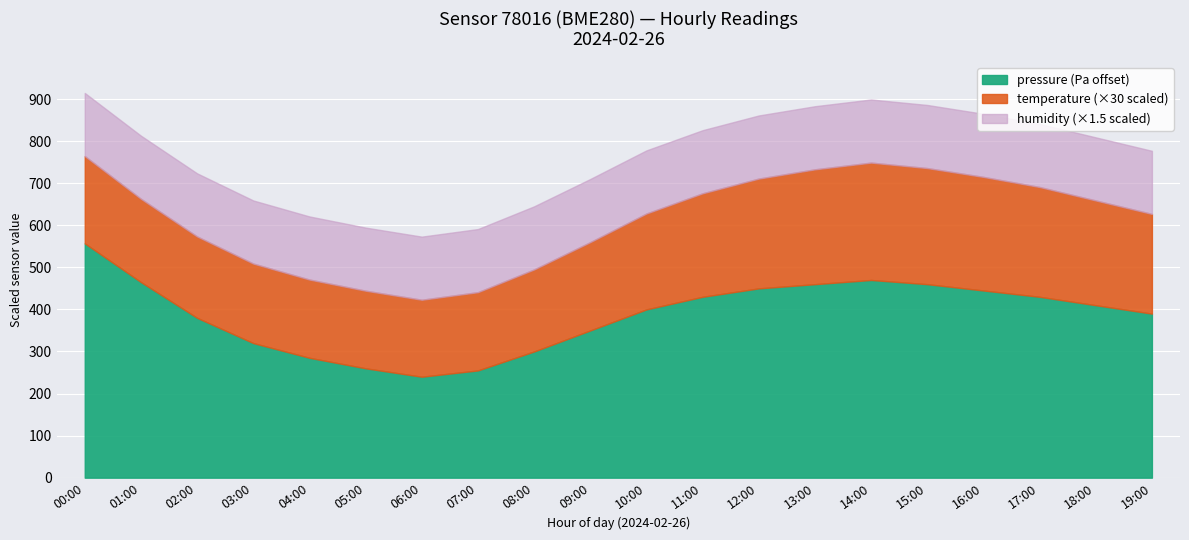

True or false: temperature and pressure intersect in this chart.

False